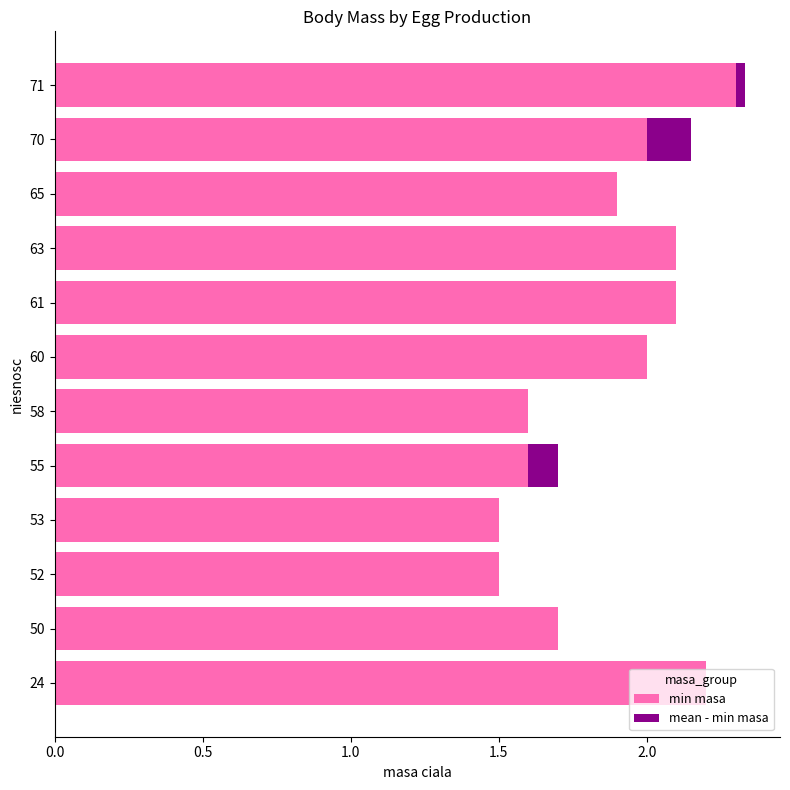

What is the approximate value of min masa at 65?

1.9